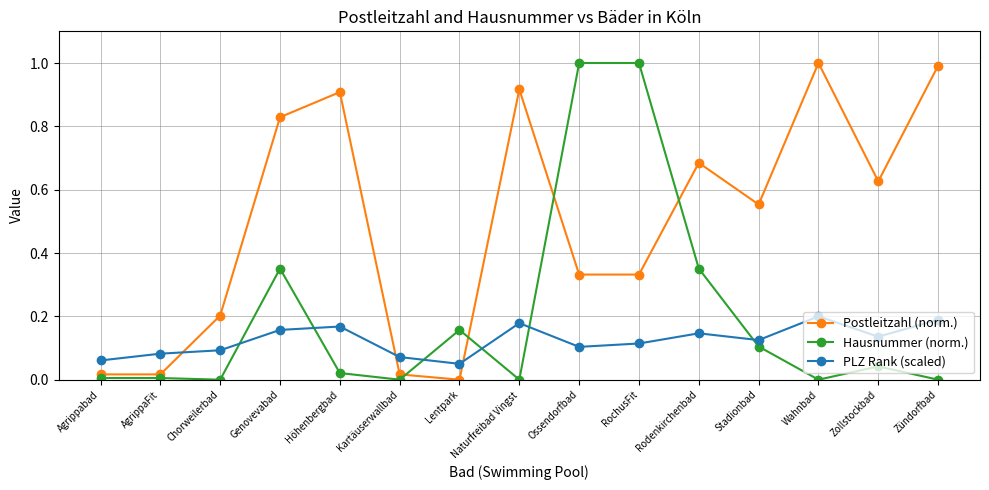

Between which two adjacent categories do Hausnummer (norm.) and Postleitzahl (norm.) first intersect?

Kartäuserwallbad and Lentpark